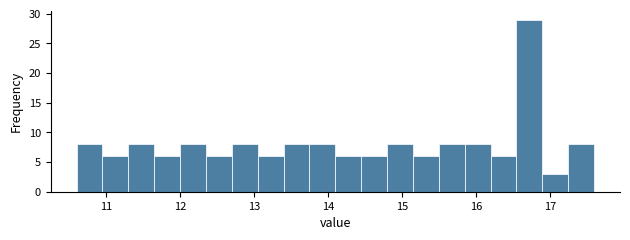

Around what value on the x-axis is the tallest bar? Give the approximate position of its centre, as read against the axis.

16.7